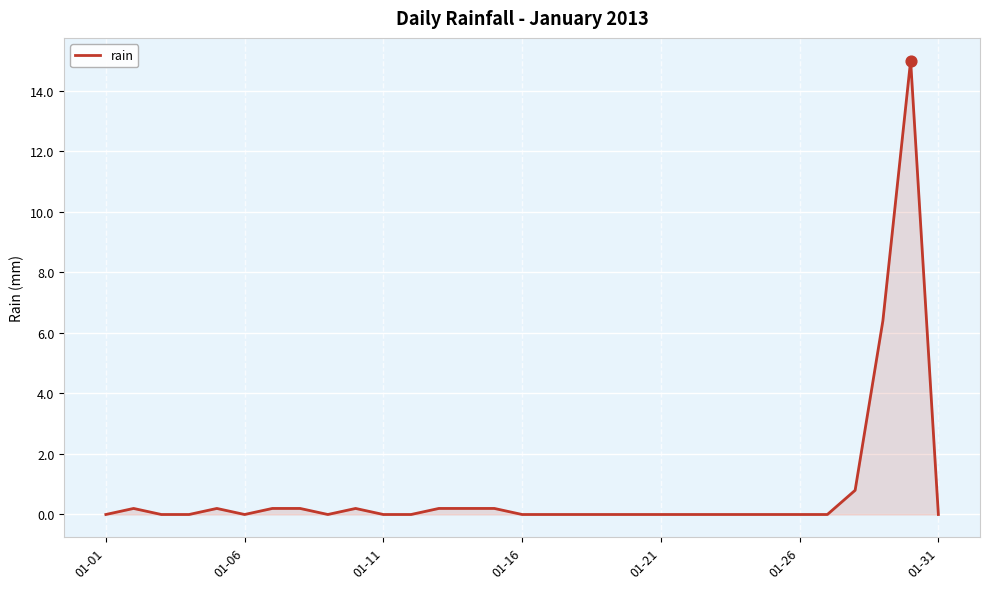

What is the greatest value displayed?

15.0